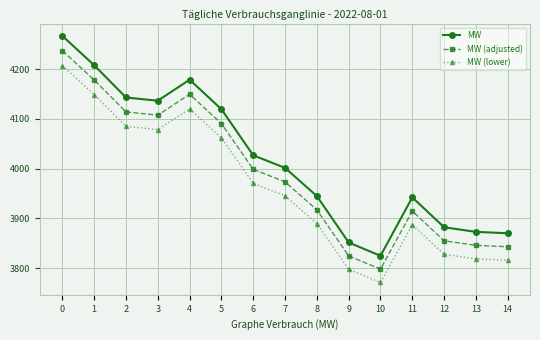

Is it true that MW equals 3942.2 at 11?

True